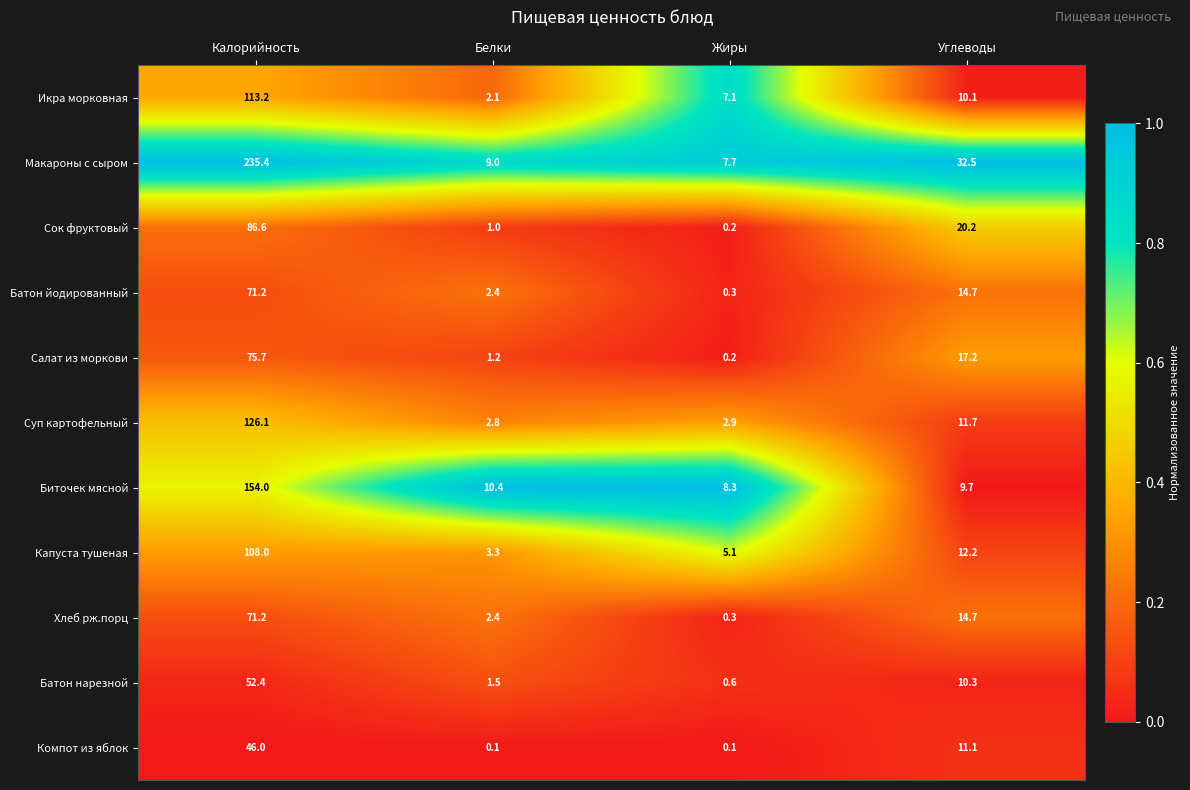

What is the difference between the maximum and minimum values in the Батон нарезной series?

51.8